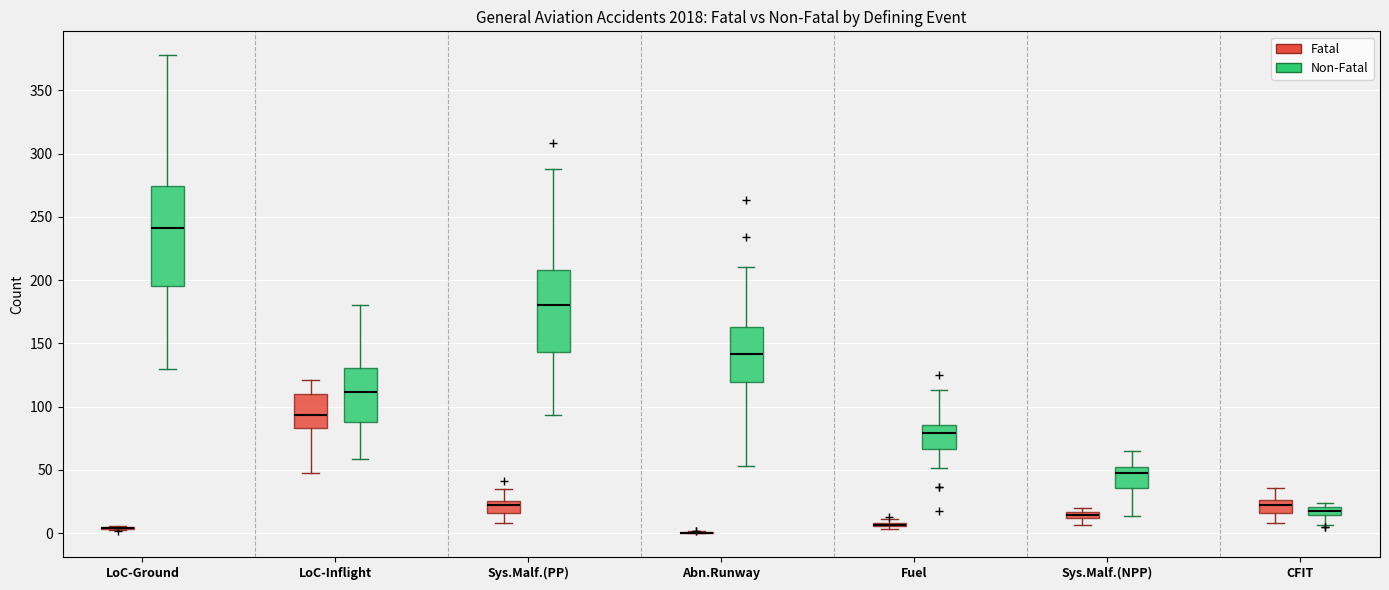

Where does the median line of the box for LoC-Inflight (Fatal) sit on the y-axis? The values are not printed on the chart, so give them approximately, as read against the axis.

95